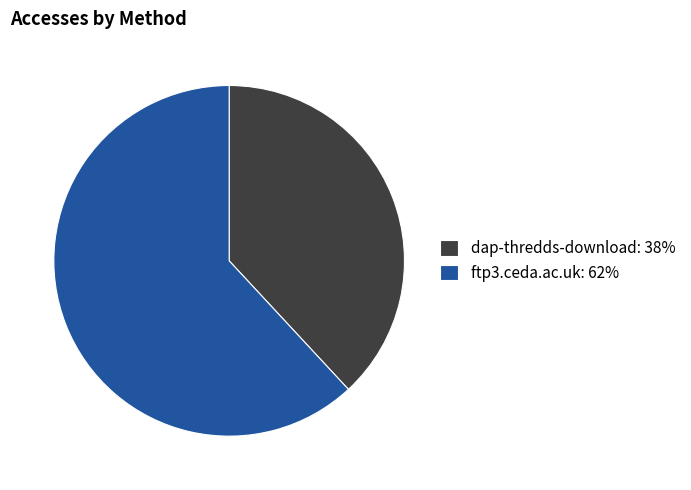

Which slice is the smallest?

dap-thredds-download